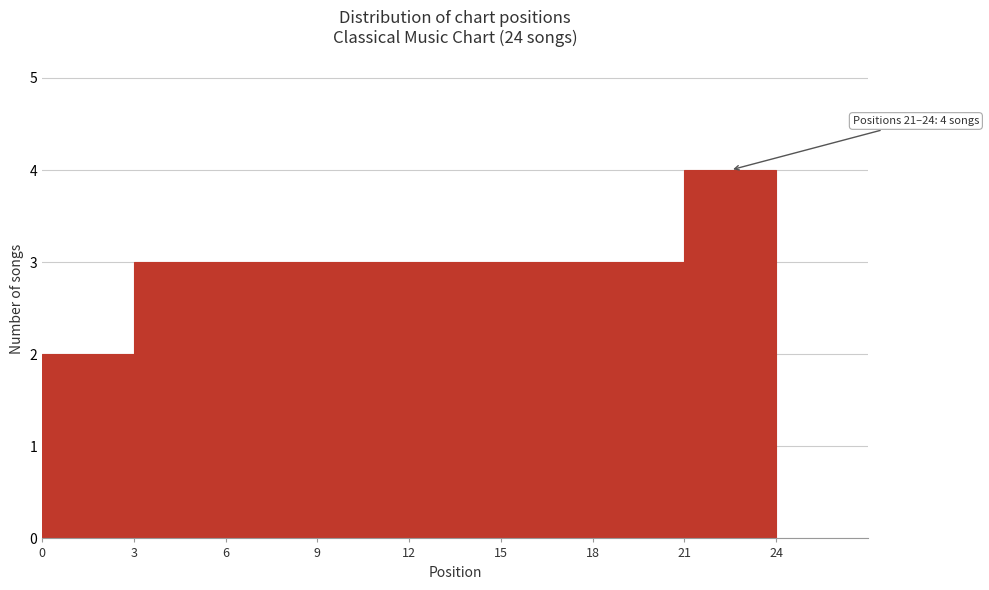

Over which range of the x-axis is the bar tallest?

21 to 24